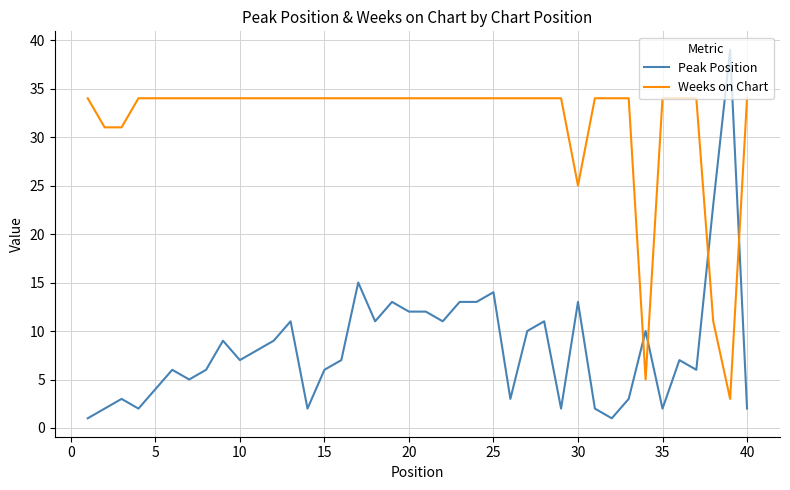

Which series has the largest total across all categories?

Weeks on Chart